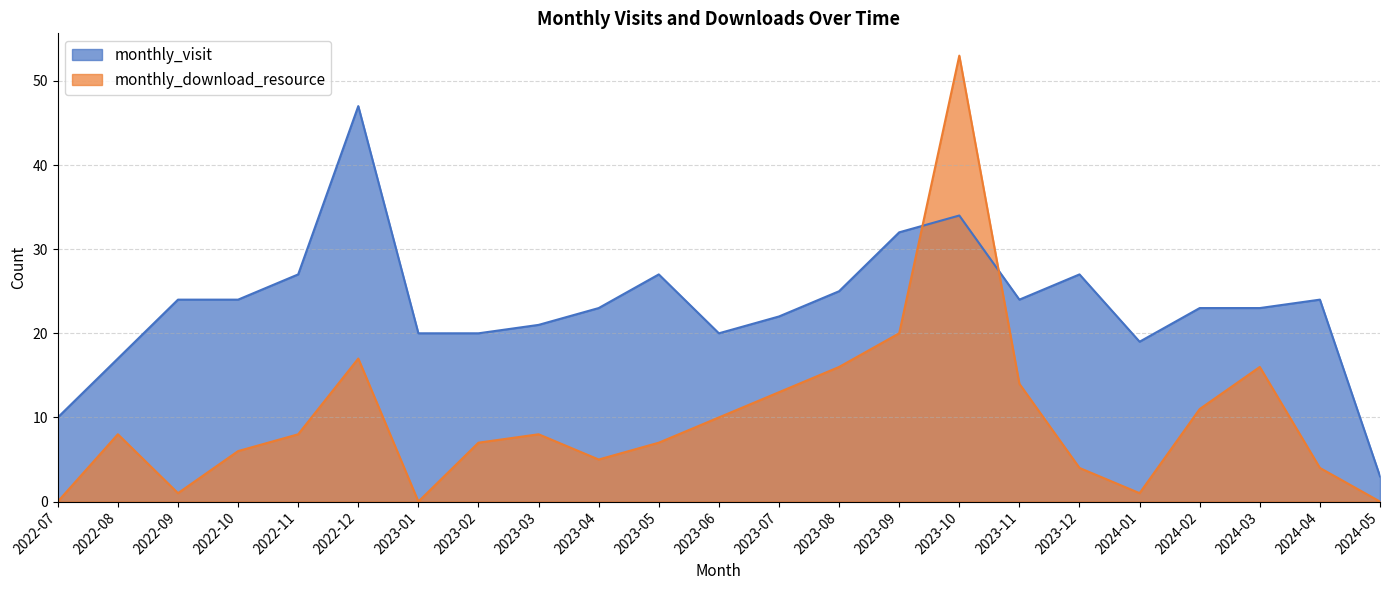

What is the difference between the highest and lowest values at 2024-04?

20